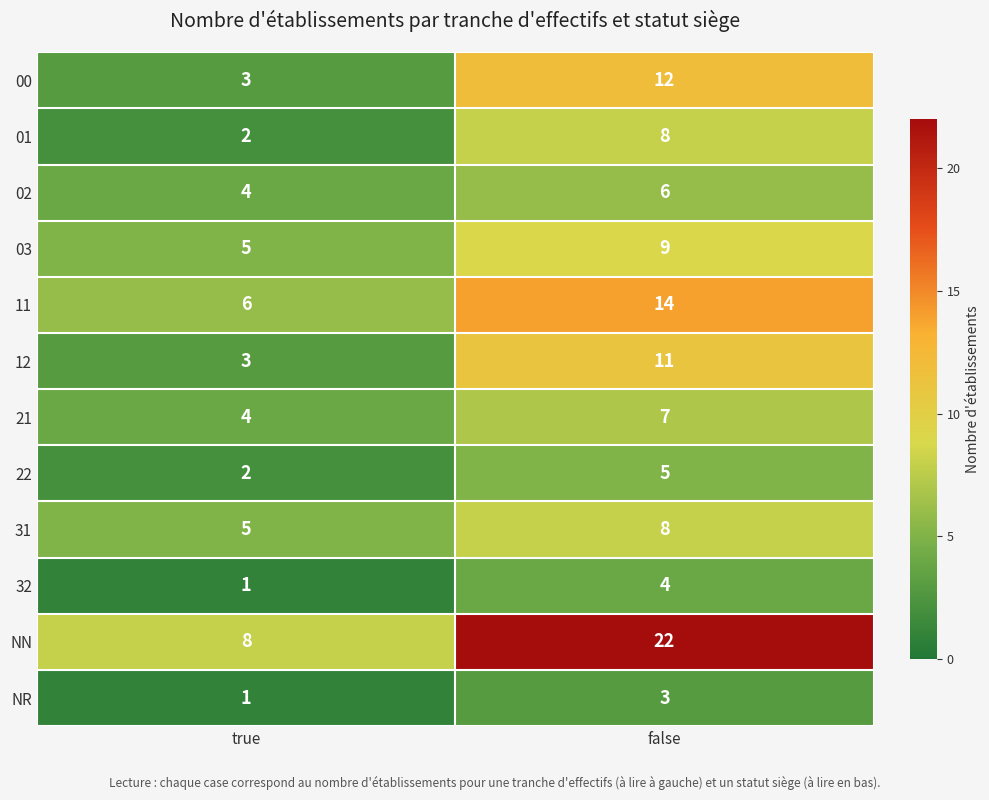

At which category is the sum across all series the highest?

false